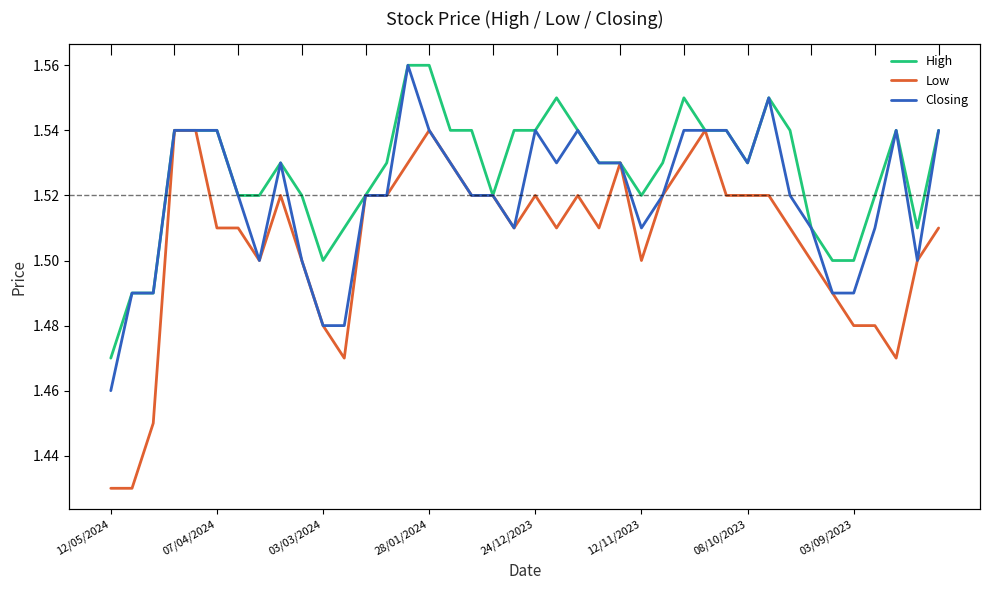

What are all the series names shown in the legend?

High, Low, Closing